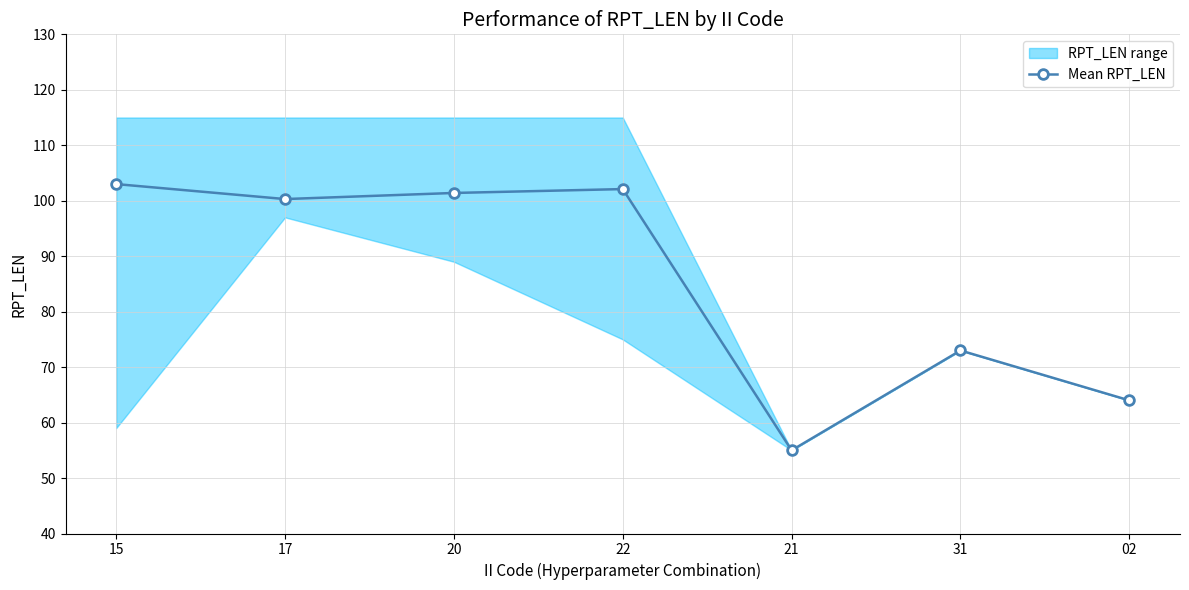

What is the sum of all values?

598.8